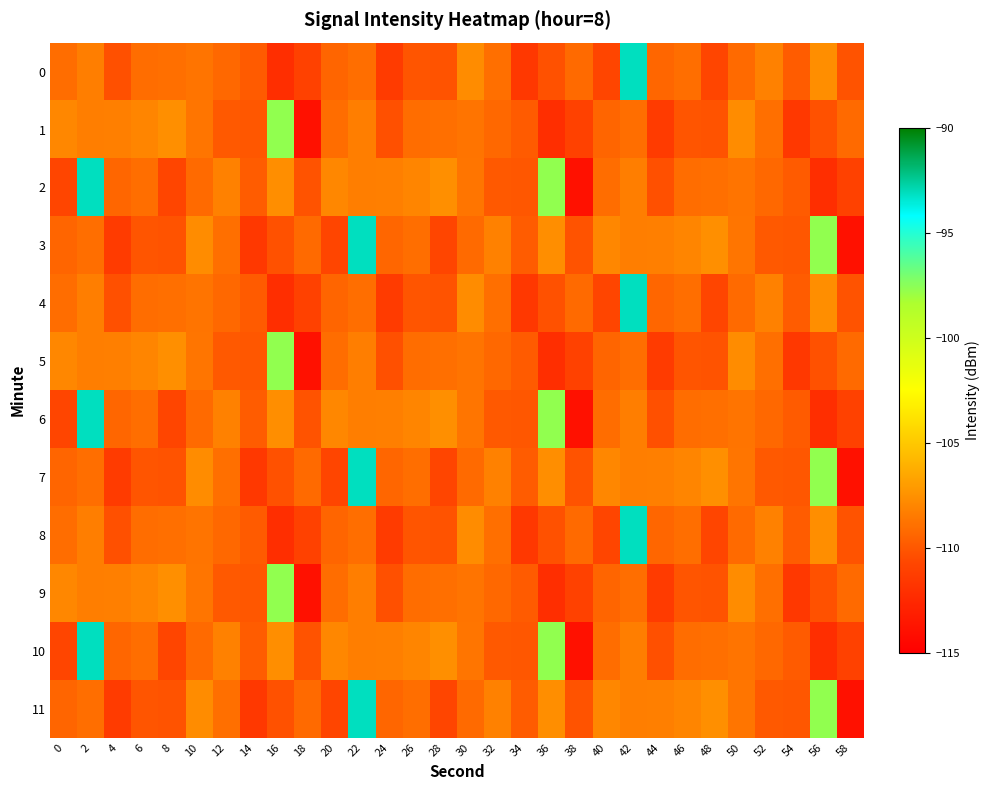

List the series in order of their peak value, lowest first.

1, 5, 9, 0, 2, 3, 4, 6, 7, 8, 10, 11